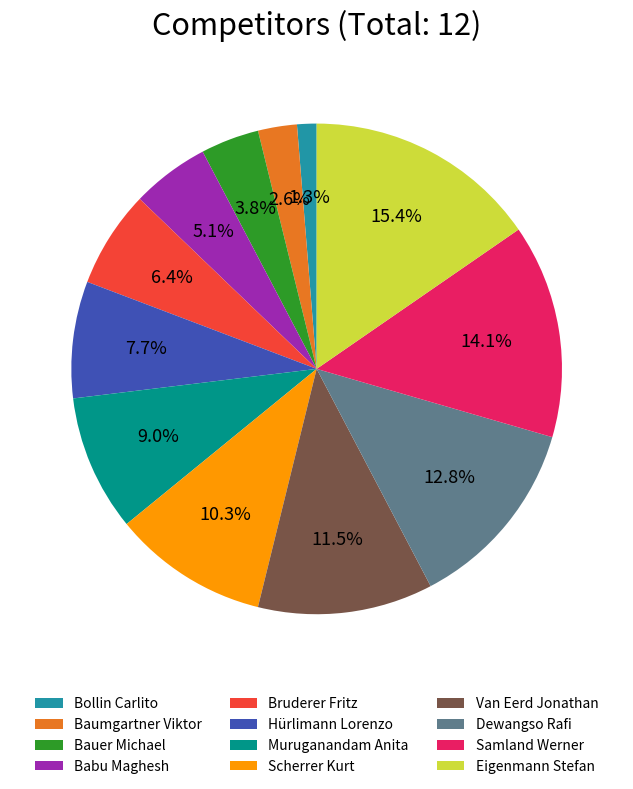

To the nearest percent, what is the difference between the largest and smallest slice percentages?

14%